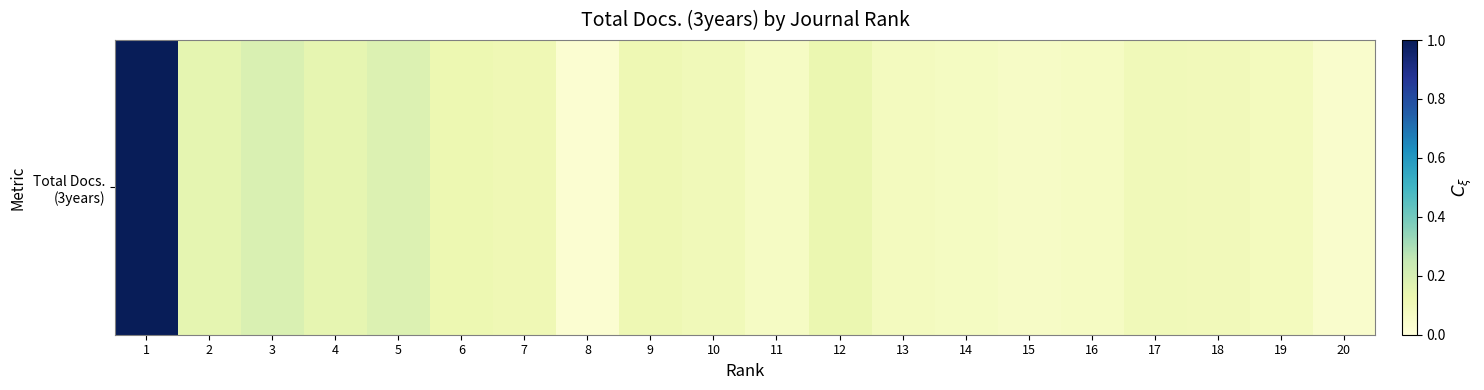

Reading right to left, what are all the values shown in this chart?

0.0	0.1	0.1	0.1	0.1	0.1	0.1	0.1	0.1	0.1	0.1	0.1	0.0	0.1	0.1	0.2	0.1	0.2	0.2	1.0